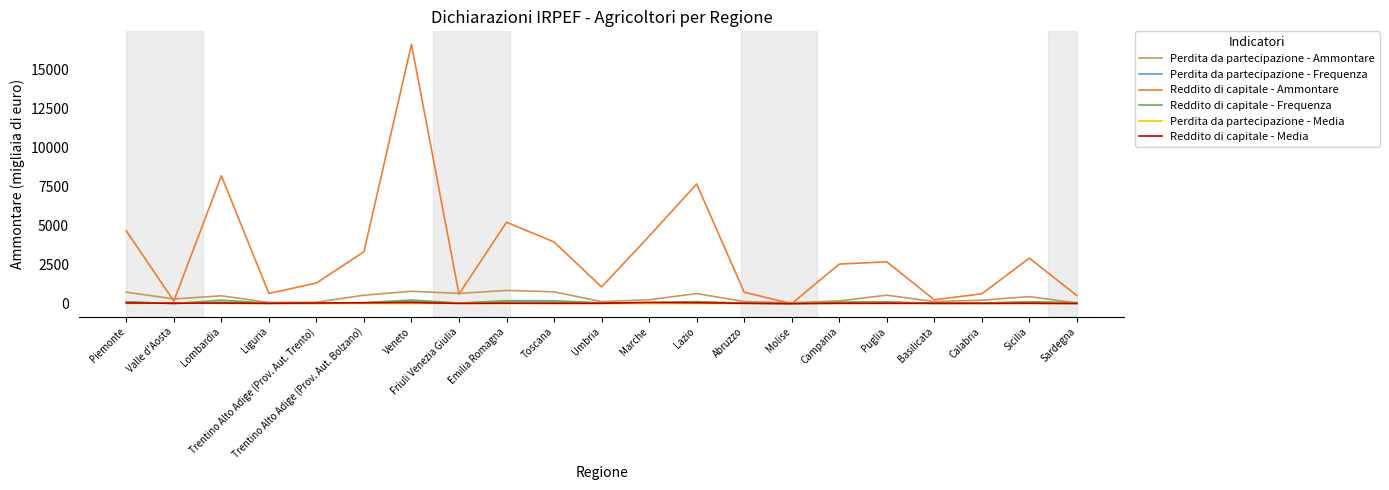

How many lines are shown in the chart?

6